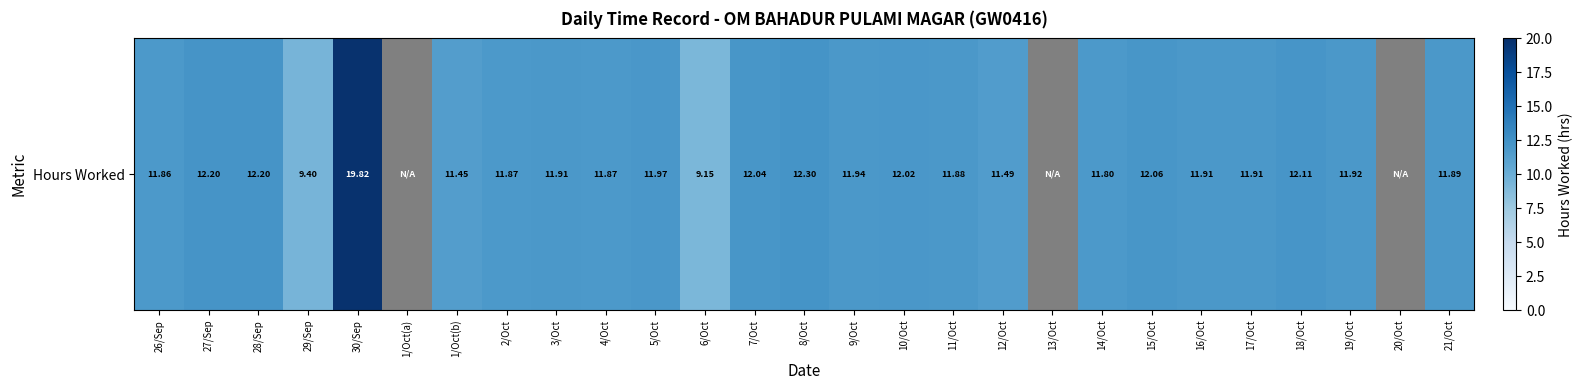

List the labels in order of value, largest first.

30/Sep, 8/Oct, 27/Sep, 28/Sep, 18/Oct, 15/Oct, 7/Oct, 10/Oct, 5/Oct, 9/Oct, 19/Oct, 3/Oct, 16/Oct, 17/Oct, 21/Oct, 11/Oct, 2/Oct, 4/Oct, 26/Sep, 14/Oct, 12/Oct, 1/Oct(b), 29/Sep, 6/Oct, 1/Oct(a), 13/Oct, 20/Oct